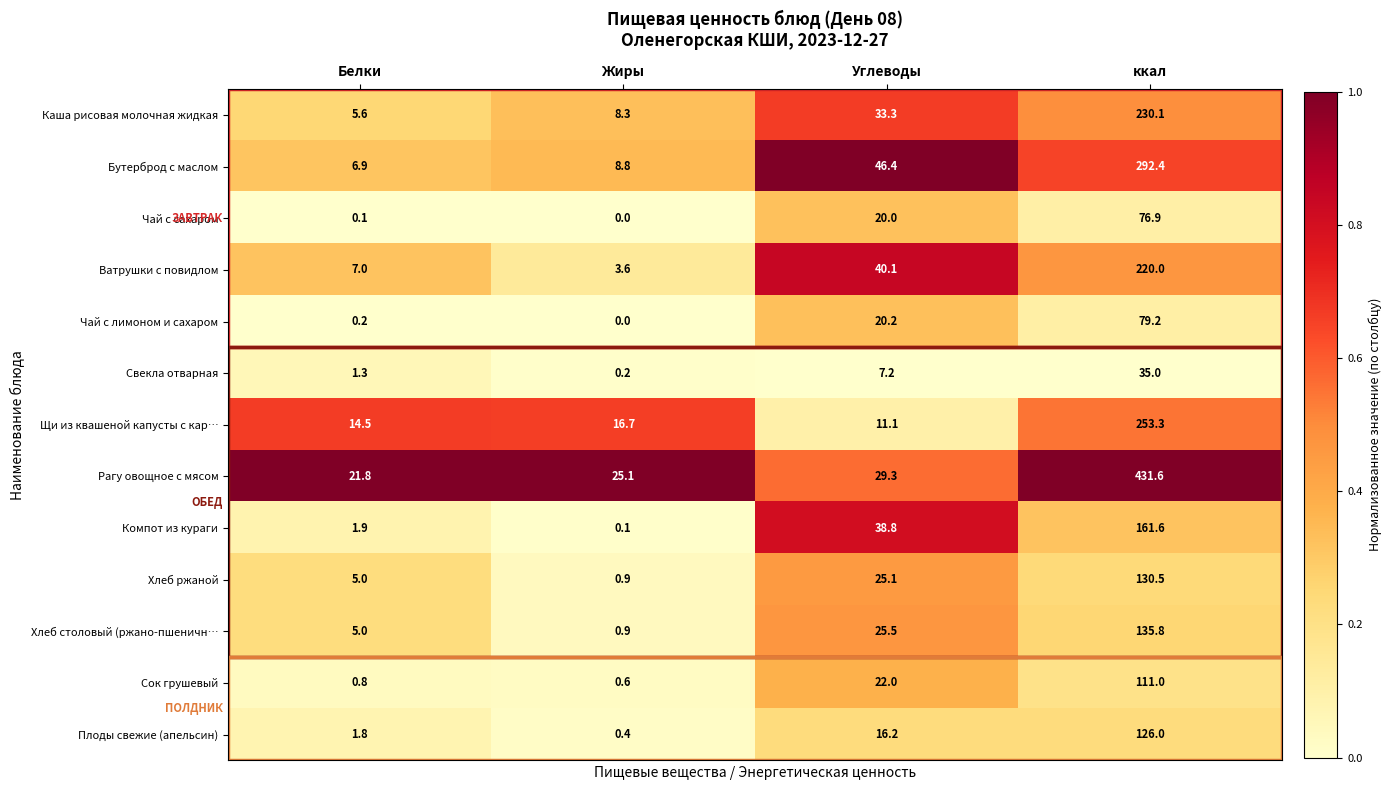

What is the maximum value shown in the chart?

431.6